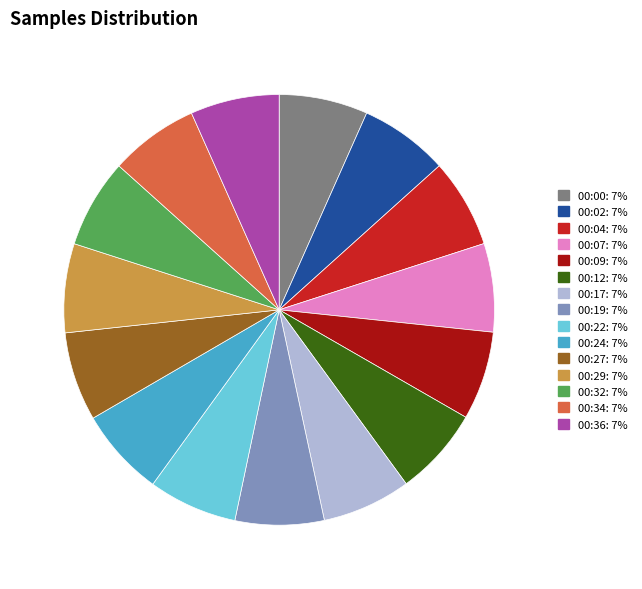

Does any single category account for the majority?

No